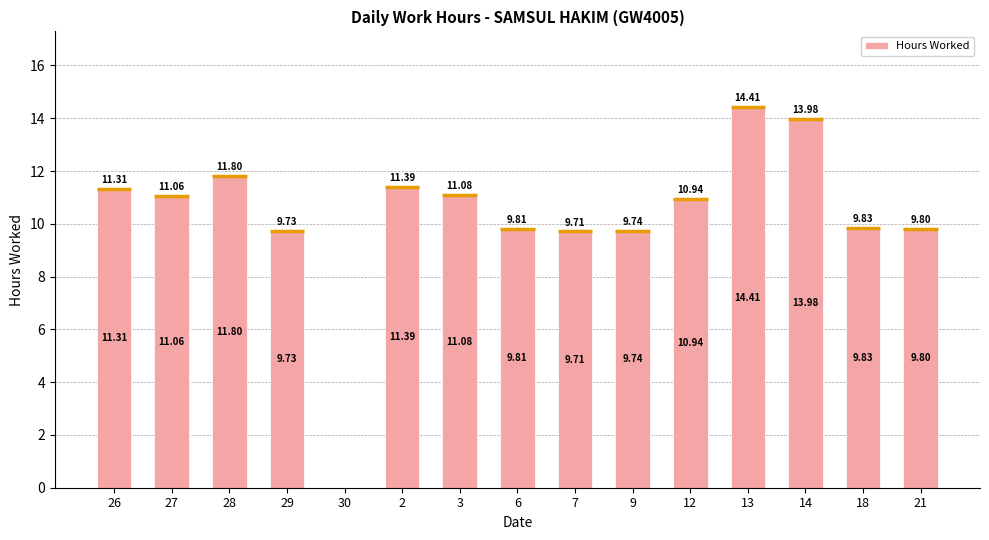

Reading left to right, what are all the values shown in this chart?

11.3	11.1	11.8	9.7	0.0	11.4	11.1	9.8	9.7	9.7	10.9	14.4	14.0	9.8	9.8